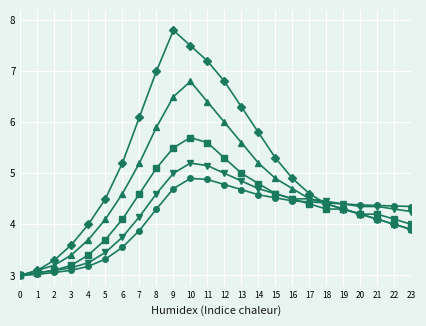

How many series are shown in this chart?

5